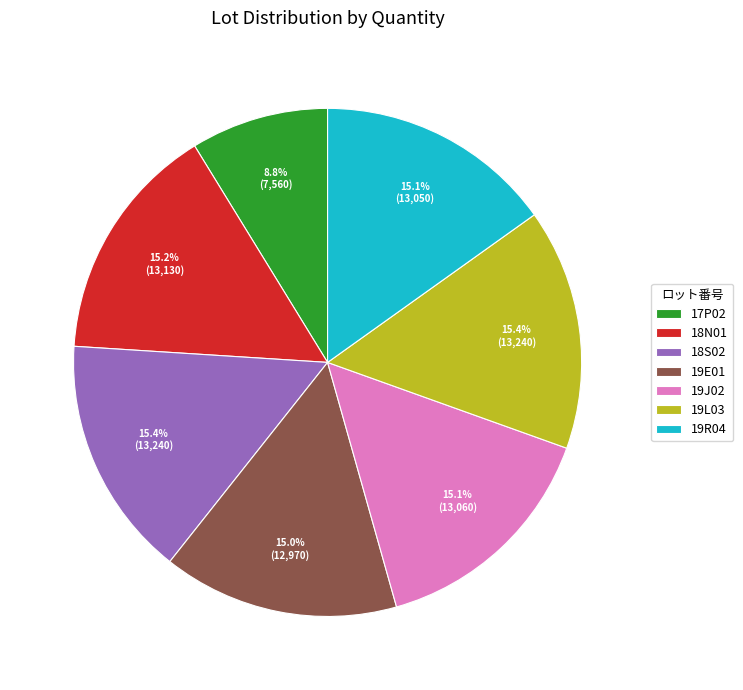

Which category has the smallest portion of the pie?

17P02